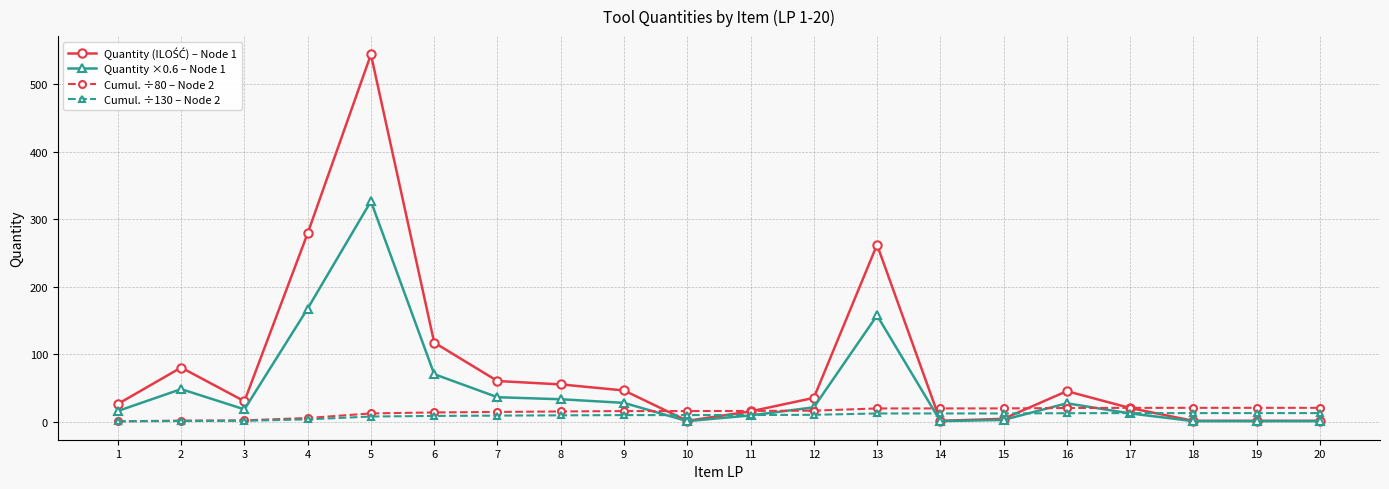

What is the greatest value displayed?

544.0